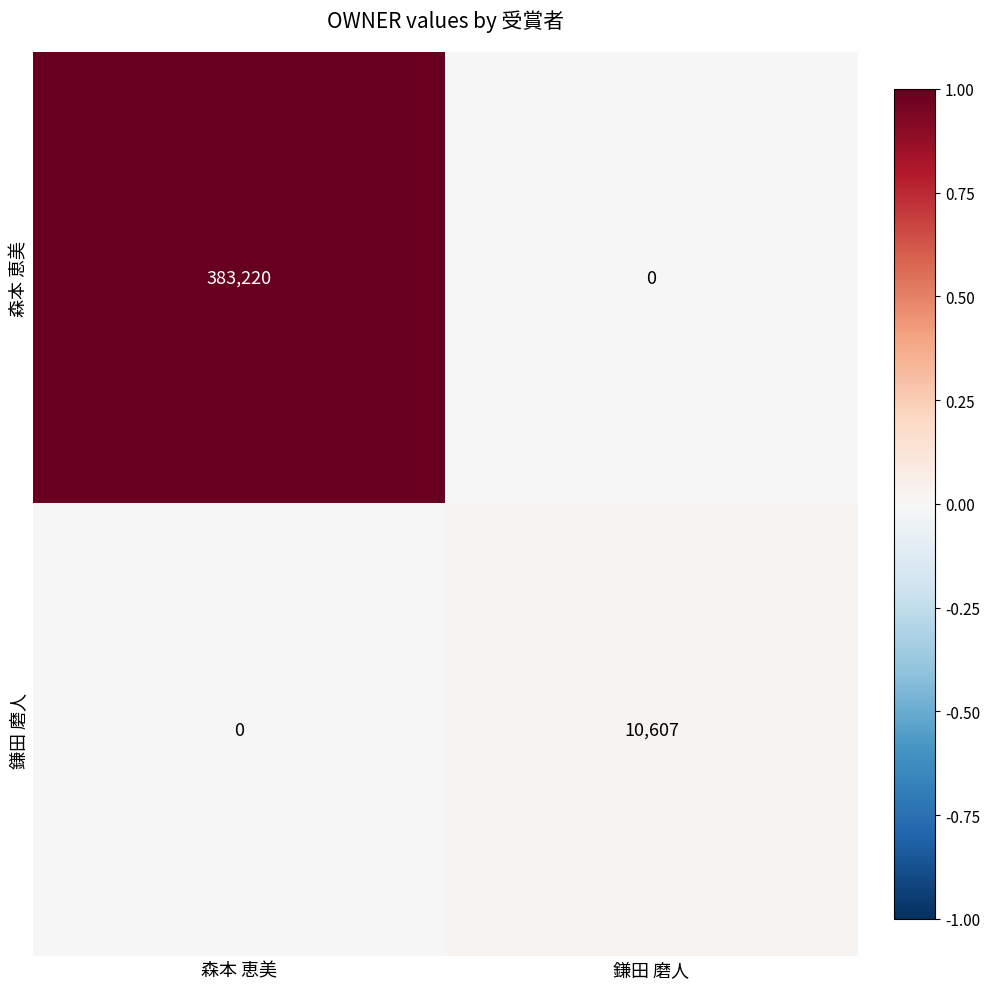

Which series has the largest total across all categories?

森本 恵美